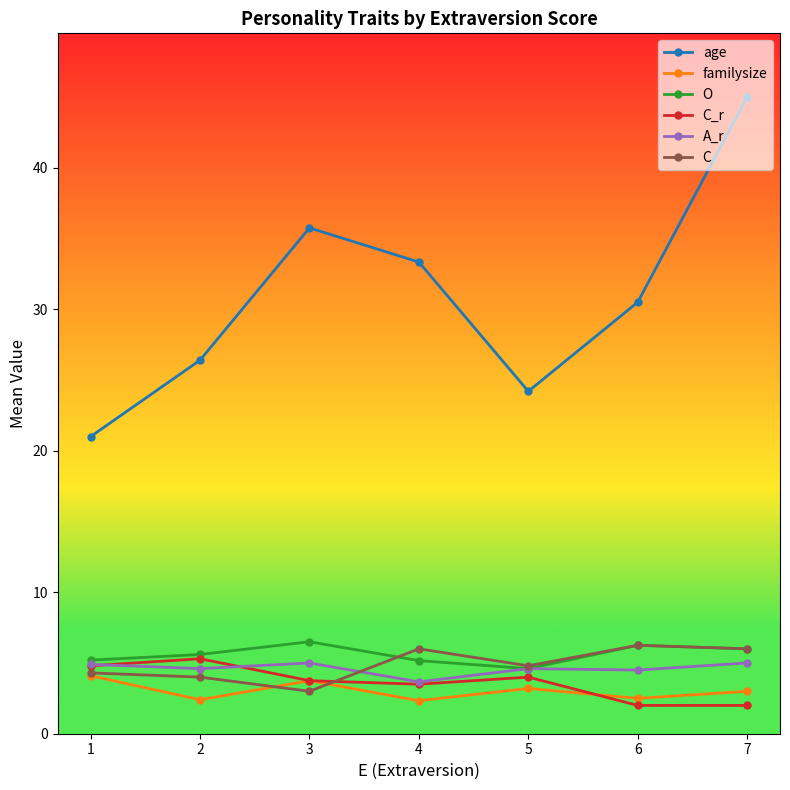

What is the maximum value for age?

45.0